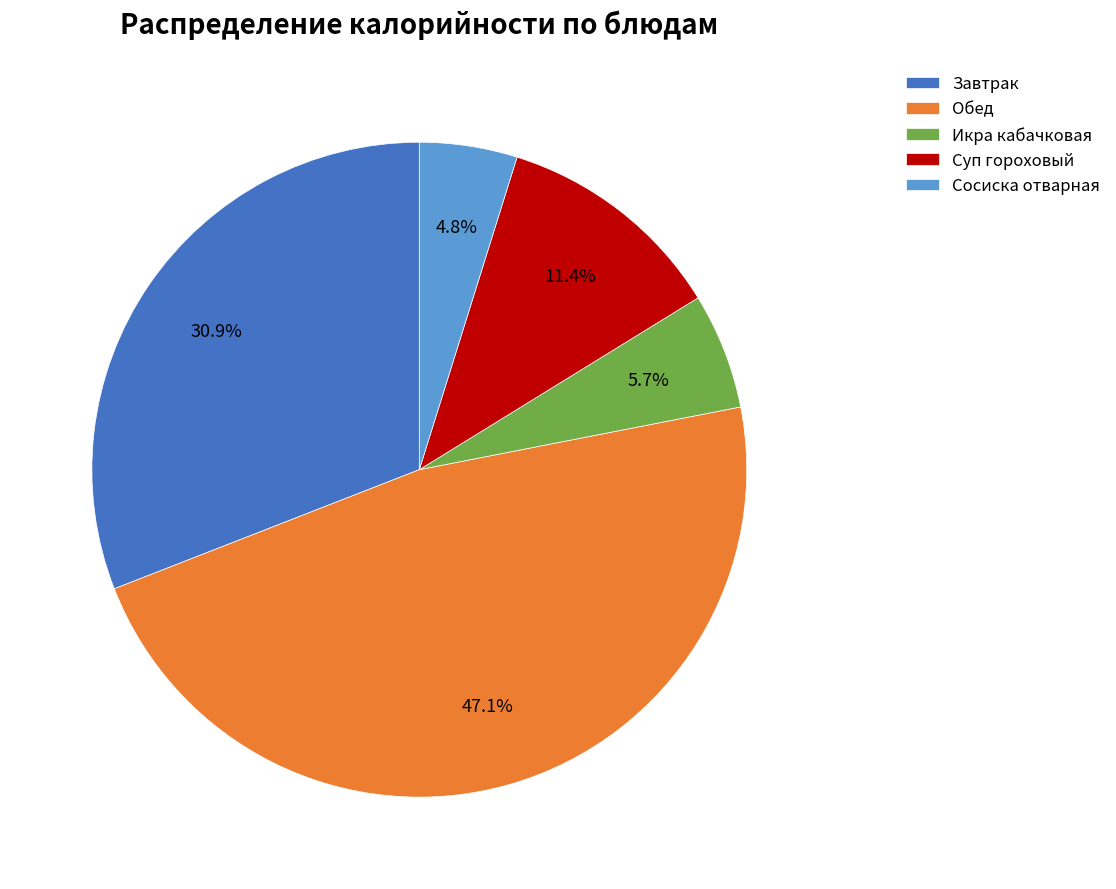

To the nearest percent, what is the average slice percentage?

20%